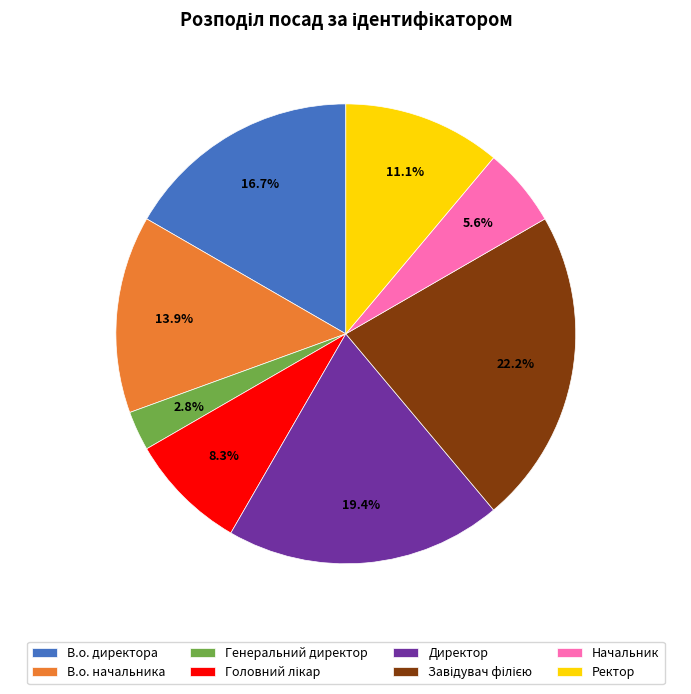

Count the number of slices in the pie.

8